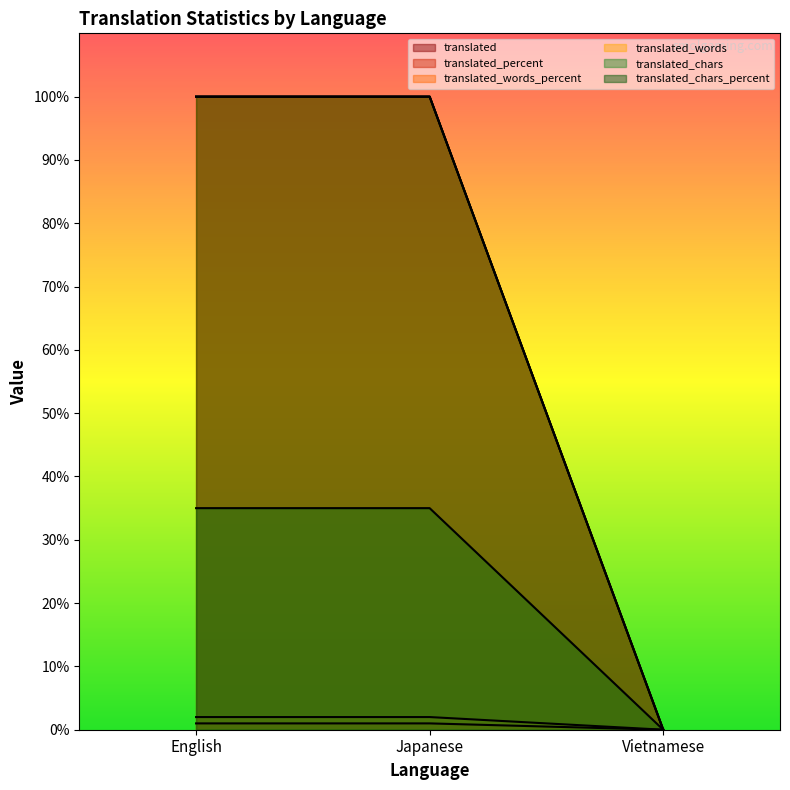

How many lines are shown in the chart?

6